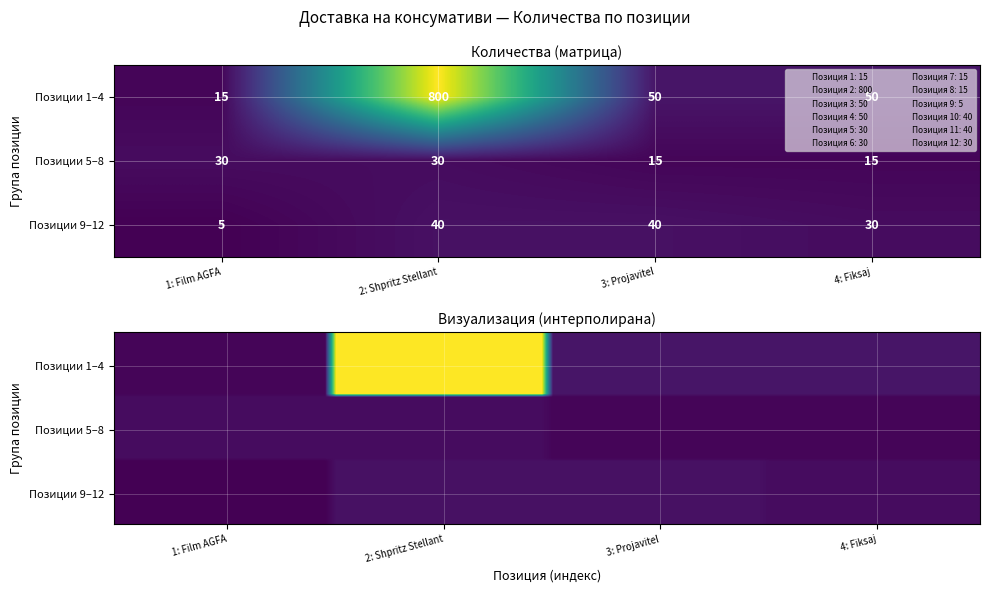

What is the difference between the values at 11 and 2?

760